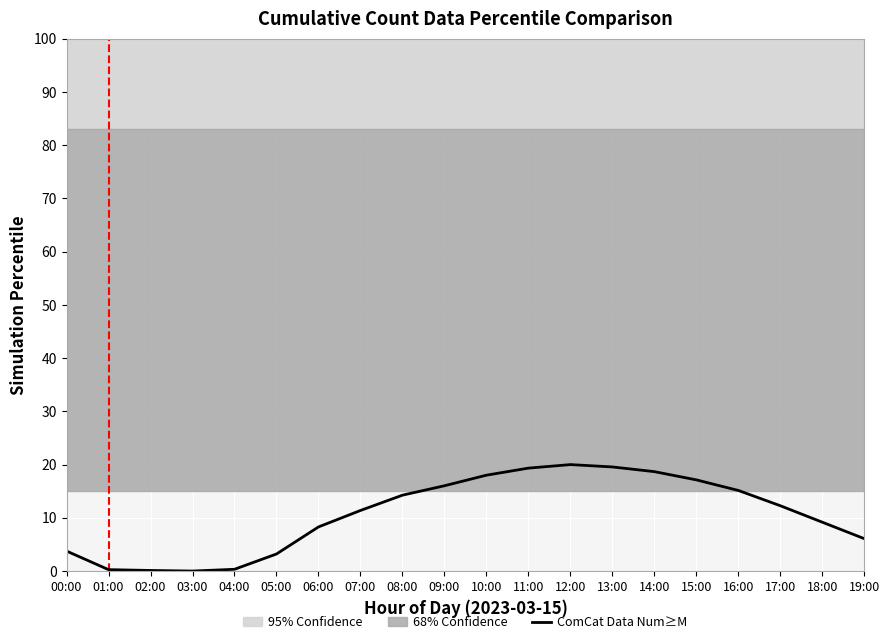

Rank the categories by value from lowest to highest.

03:00, 02:00, 01:00, 04:00, 05:00, 00:00, 19:00, 06:00, 18:00, 07:00, 17:00, 08:00, 16:00, 09:00, 15:00, 10:00, 14:00, 11:00, 13:00, 12:00